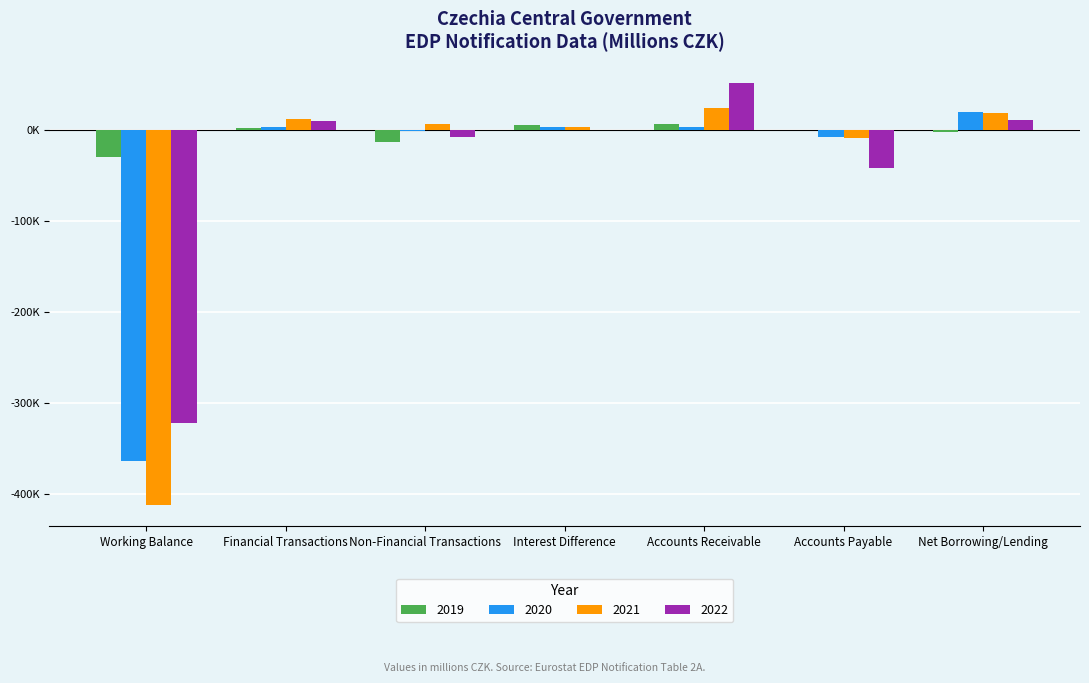

What are all the series names shown in the legend?

2019, 2020, 2021, 2022